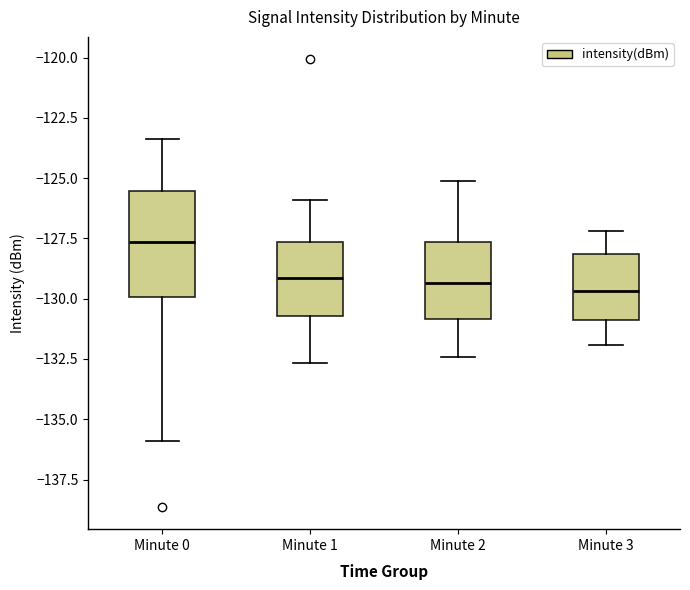

Reading left to right, transcribe this box plot: for each box, give where its median line is, the range the box spans, and where its two whiskers end, as read against the y-axis. The values are not printed on the chart, so give them approximately, as read against the axis.

Minute 0: median -127.5, box -130.0 to -125.5, whiskers -136.0 to -123.5
Minute 1: median -129.0, box -130.5 to -127.5, whiskers -132.5 to -126.0
Minute 2: median -129.5, box -131.0 to -127.5, whiskers -132.5 to -125.0
Minute 3: median -129.5, box -131.0 to -128.0, whiskers -132.0 to -127.0